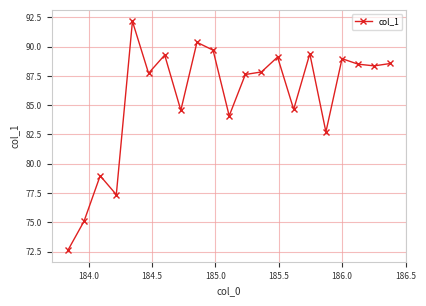

What is the average value?

85.6